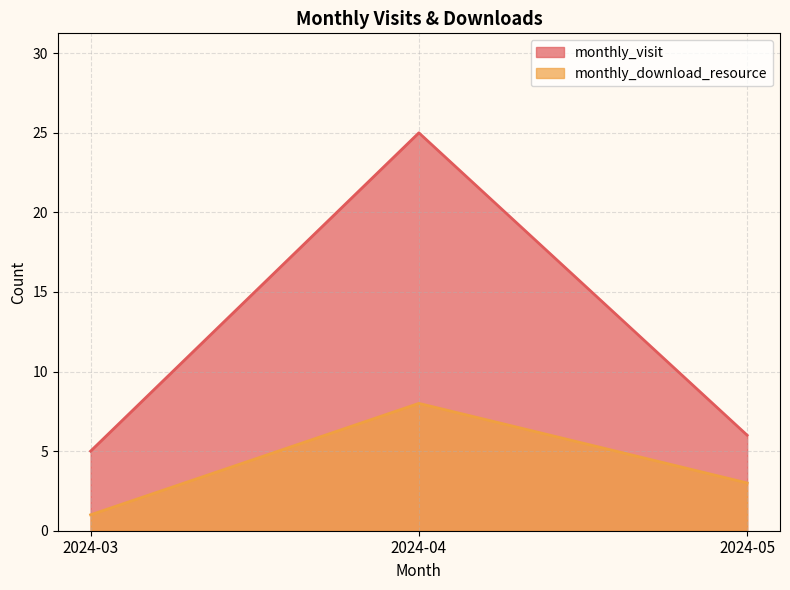

At which label is monthly_download_resource closest to 4?

2024-05